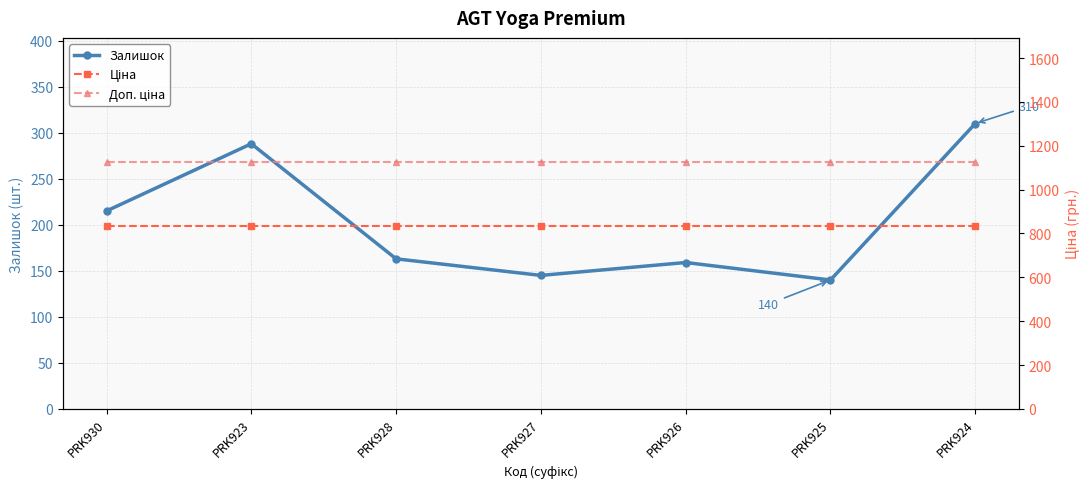

Rank the series at PRK928 from lowest to highest value.

Залишок, Ціна, Доп. ціна